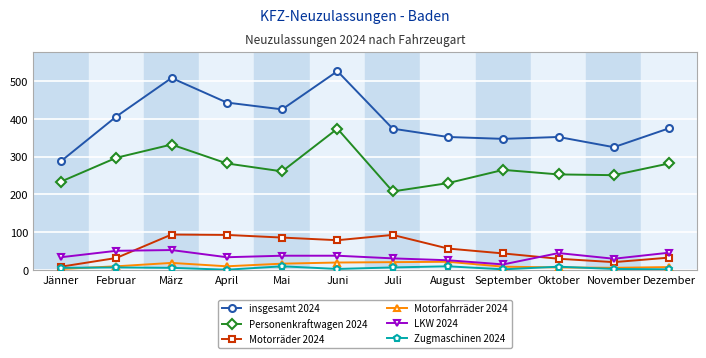

At which label does insgesamt 2024 reach its peak?

Juni